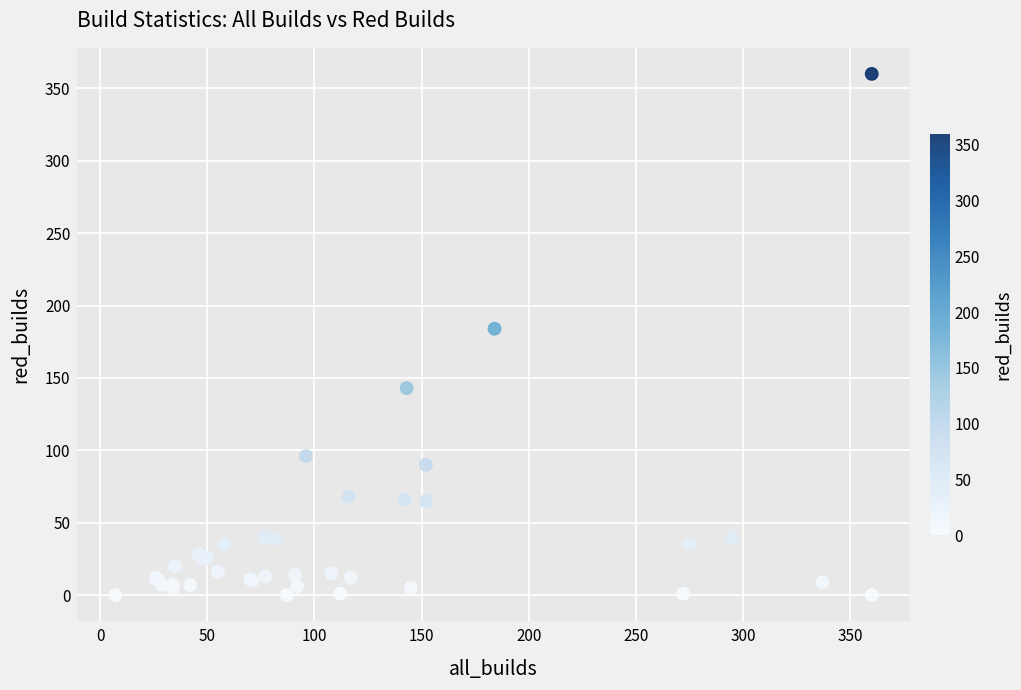

What Y value in the scatter plot is closest to 180?

184